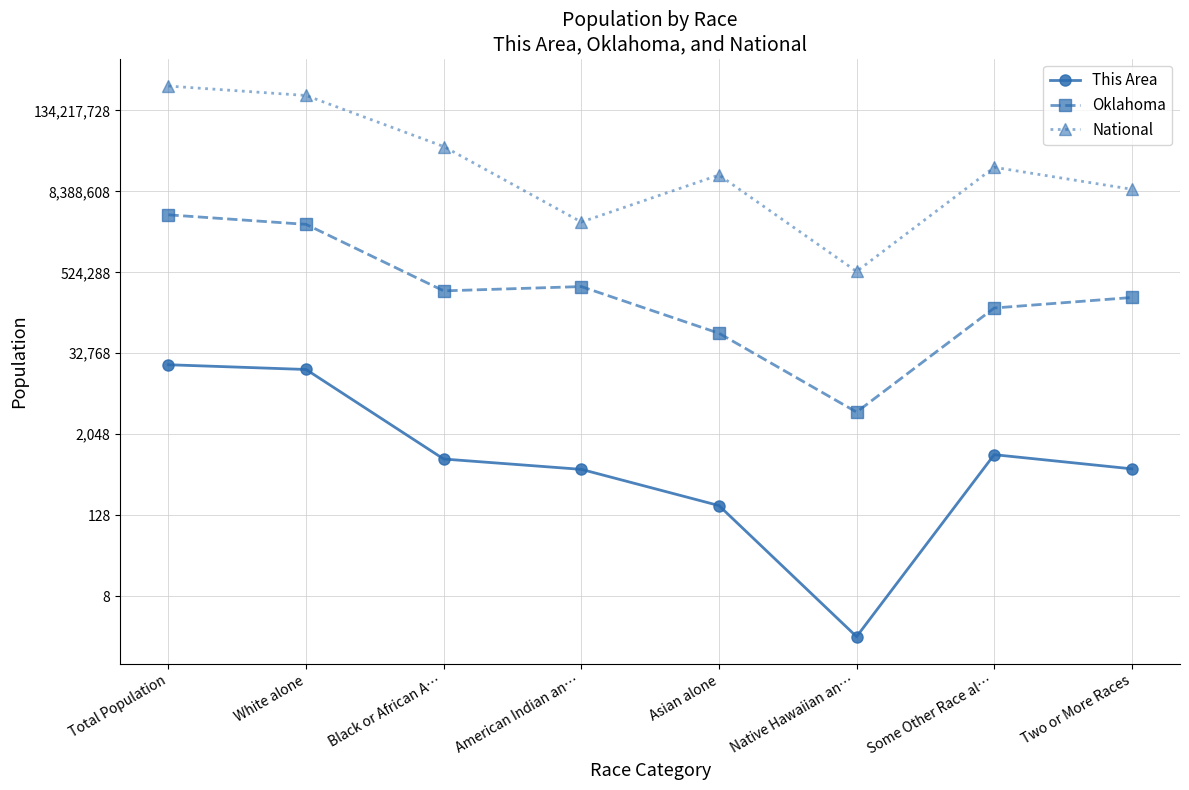

What is the total value across all series at White alone?

226278915